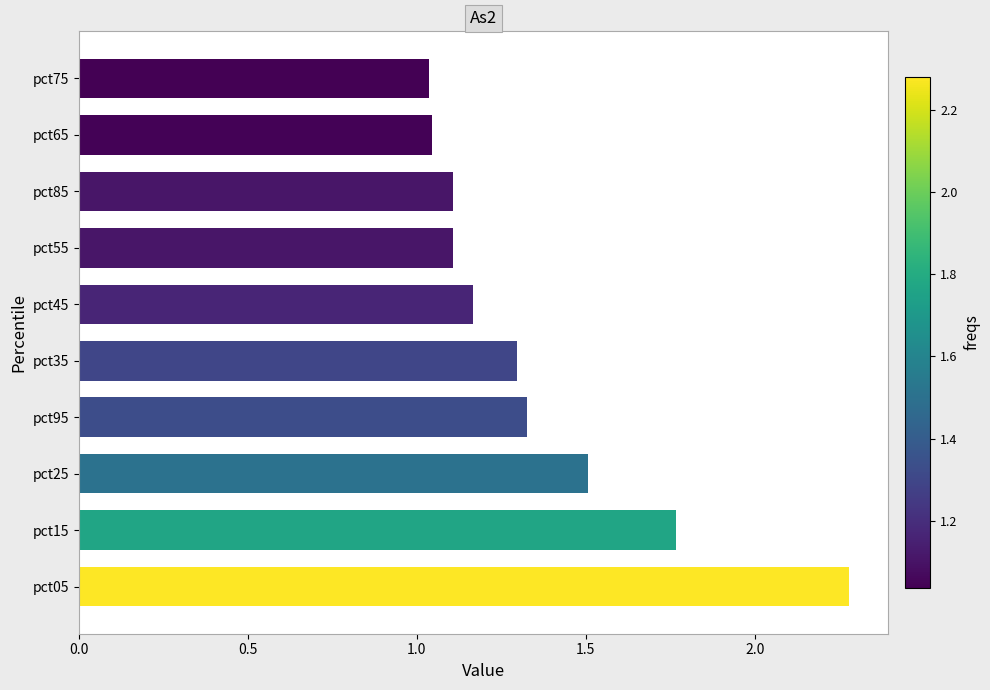

Is it true that the value at pct45 is 1.9?

False